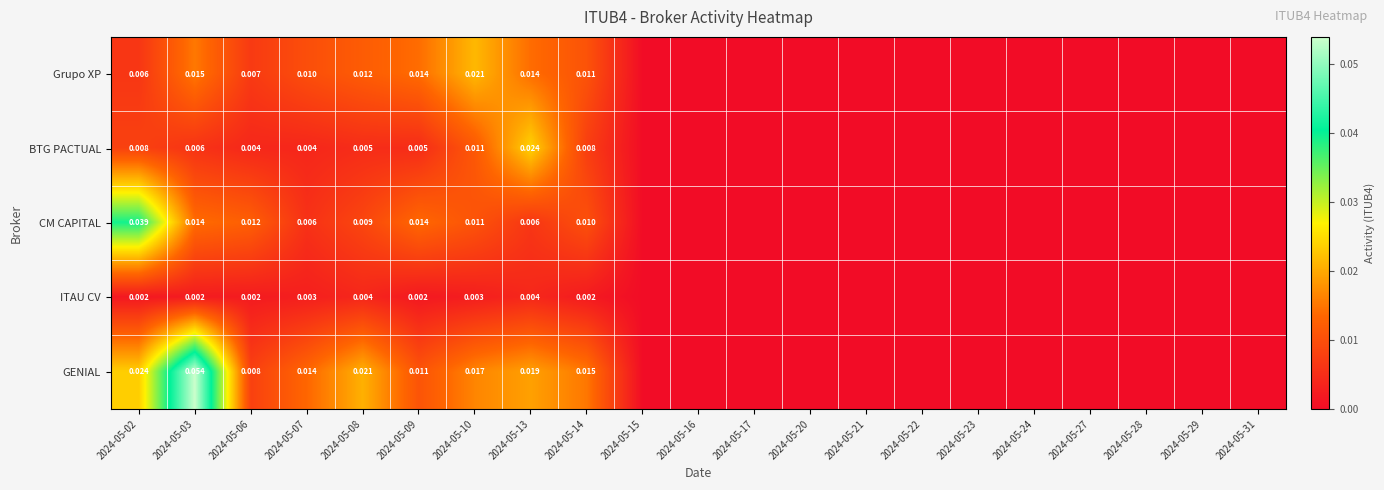

Which series changed the most between 2024-05-06 and 2024-05-13?

BTG PACTUAL